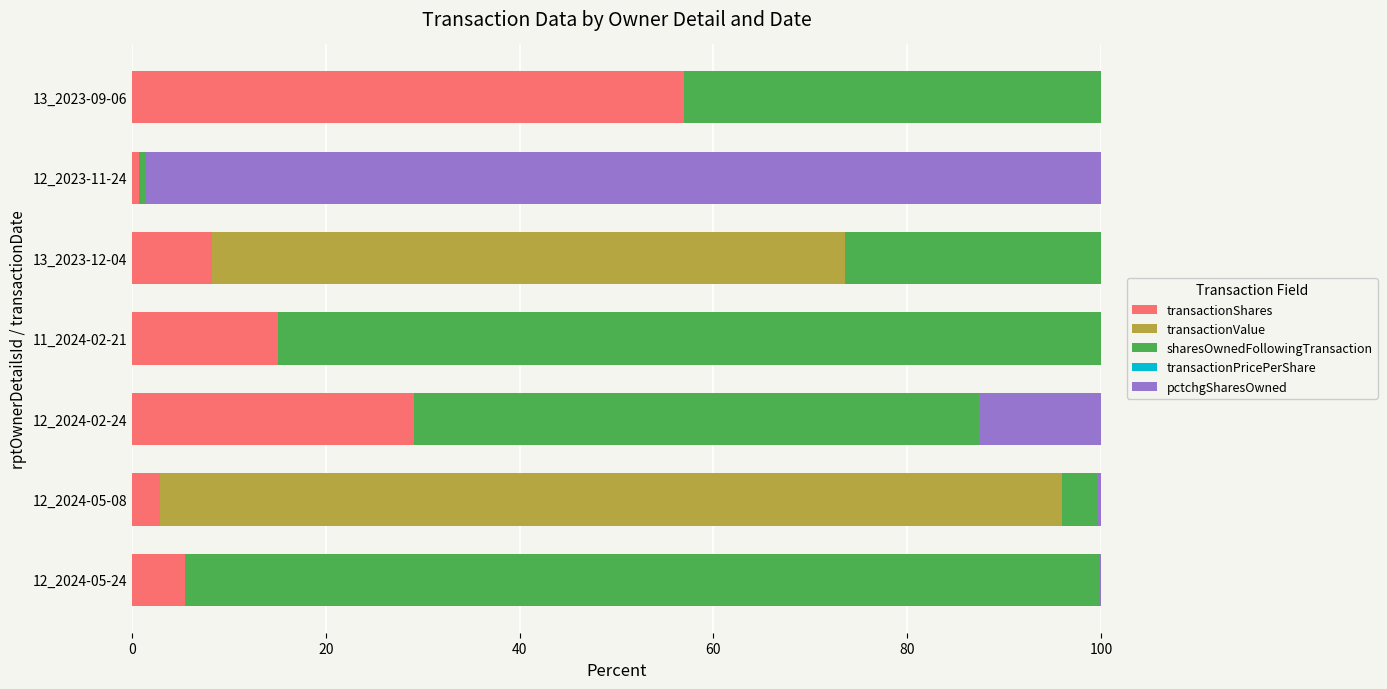

The value of transactionShares at 12_2024-02-24 is 38.9. True or false?

False